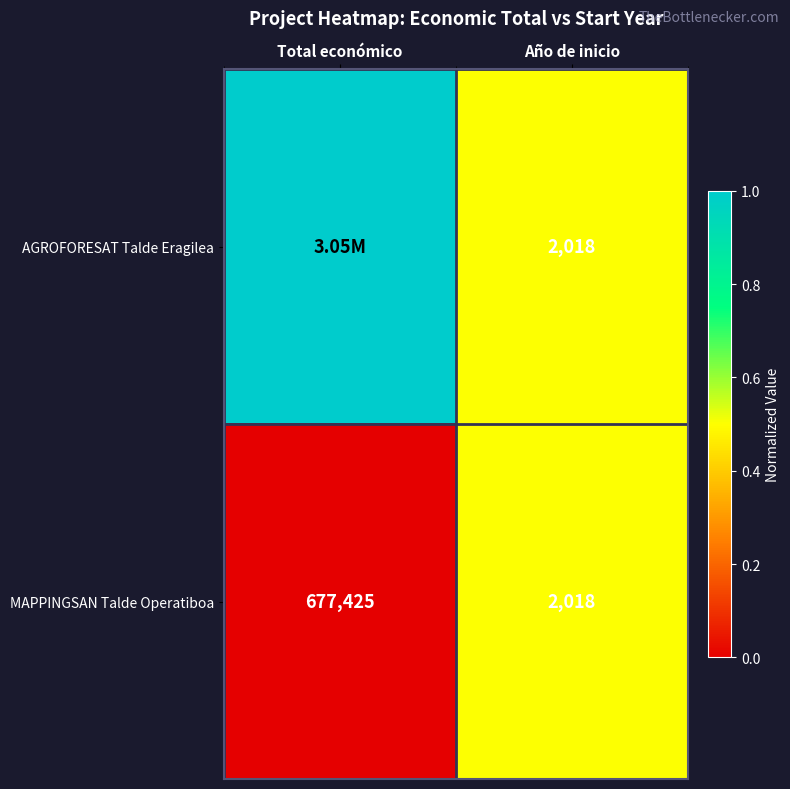

What is the sum of all MAPPINGSAN Talde Operatiboa values?

679443